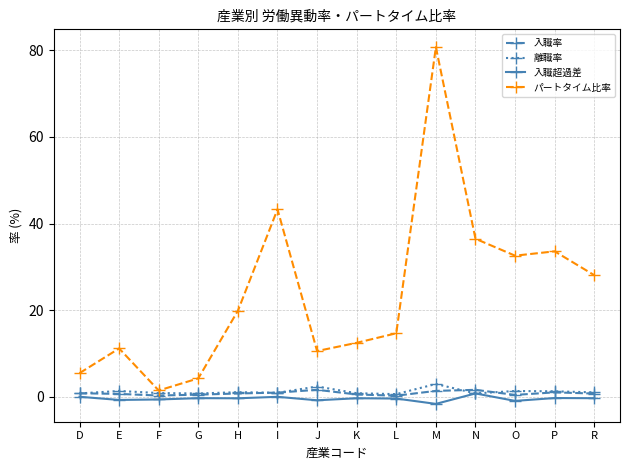

True or false: 入職超過差 and パートタイム比率 intersect in this chart.

False